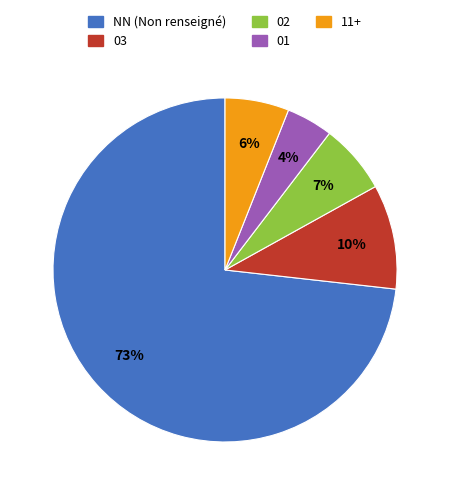

Is there a majority slice in this chart?

Yes